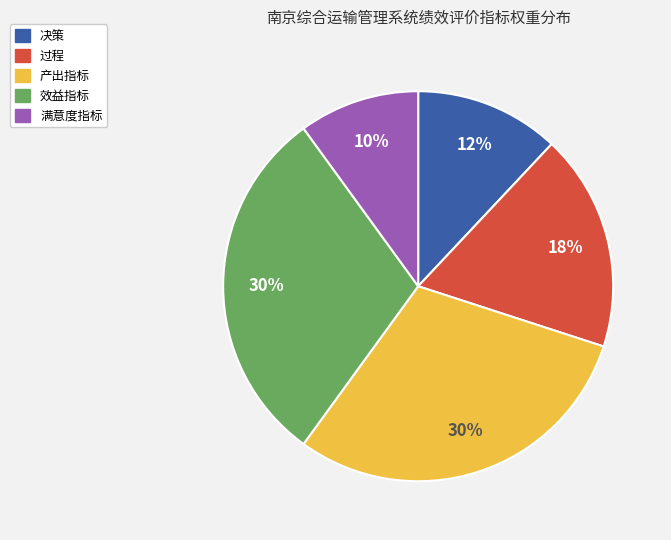

Which slice is the smallest?

满意度指标